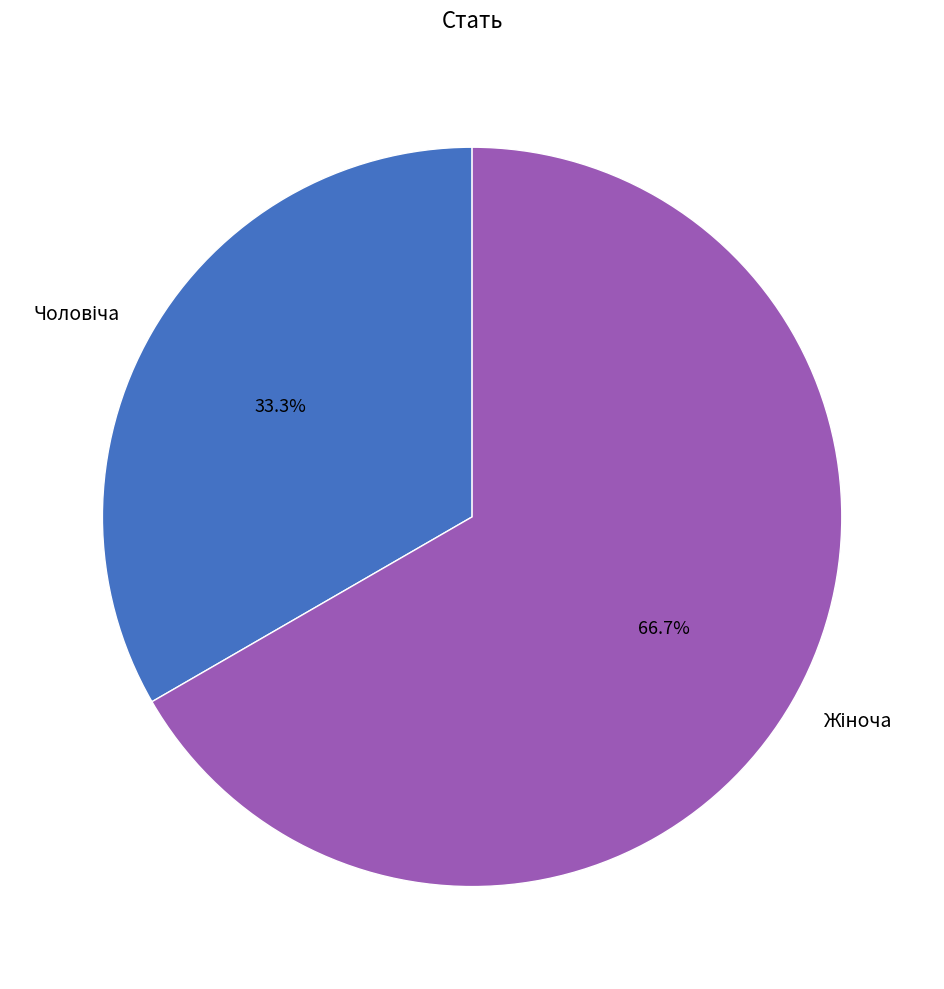

Is there any slice that represents more than half of the pie?

Yes